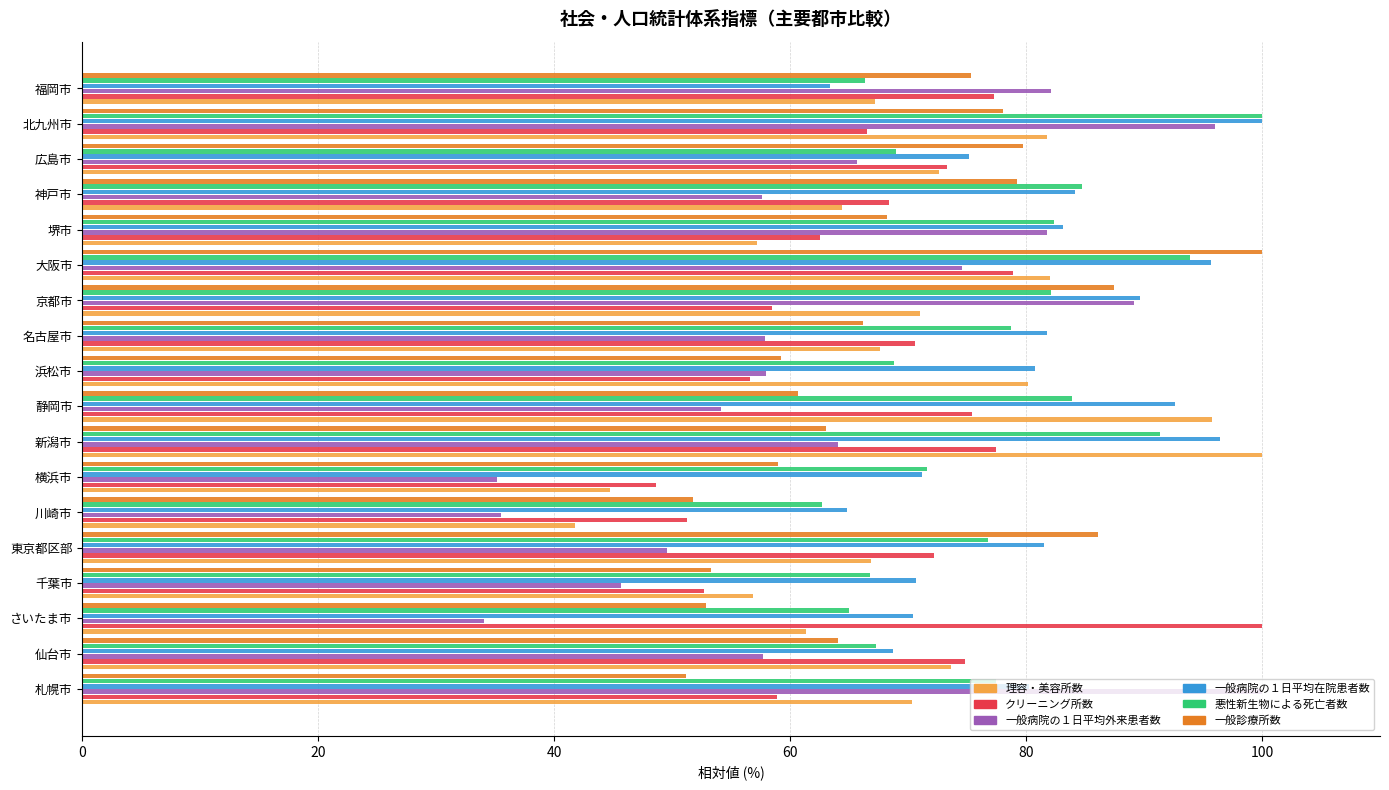

What is the difference between the highest and lowest values at 川崎市?

29.4